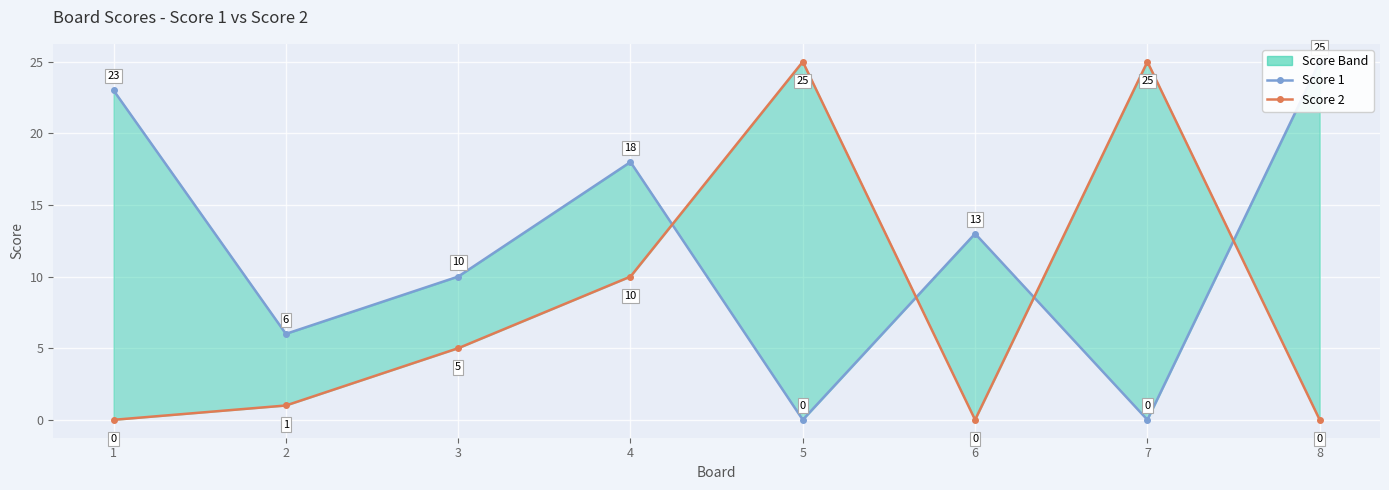

What are all the series names shown in the legend?

Score 1, Score 2